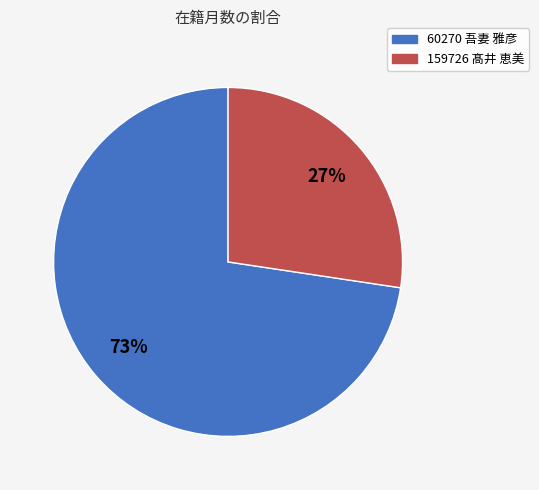

Count the number of slices in the pie.

2